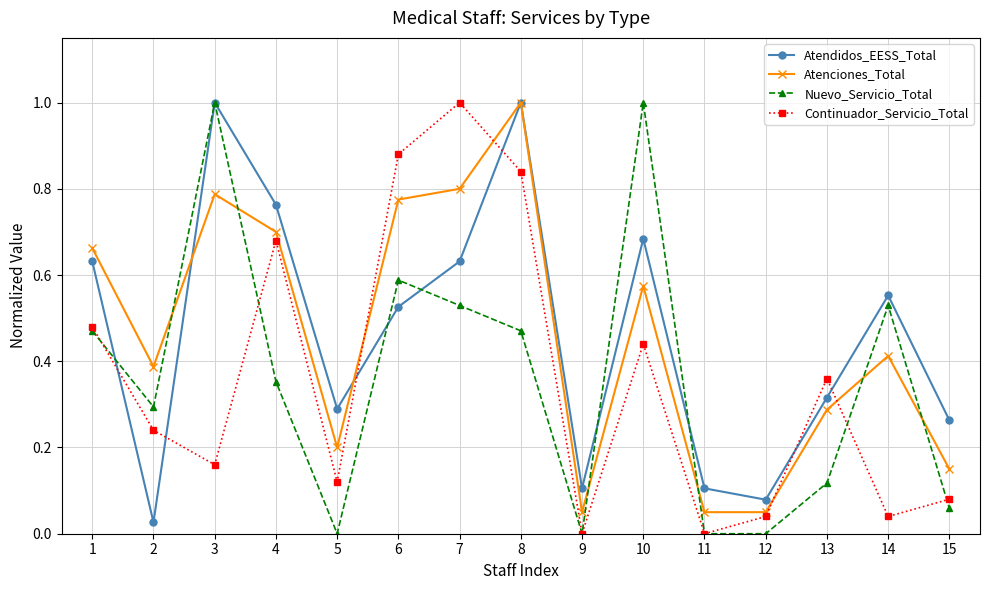

How many interior local peaks does the Atenciones_Total series have?

4